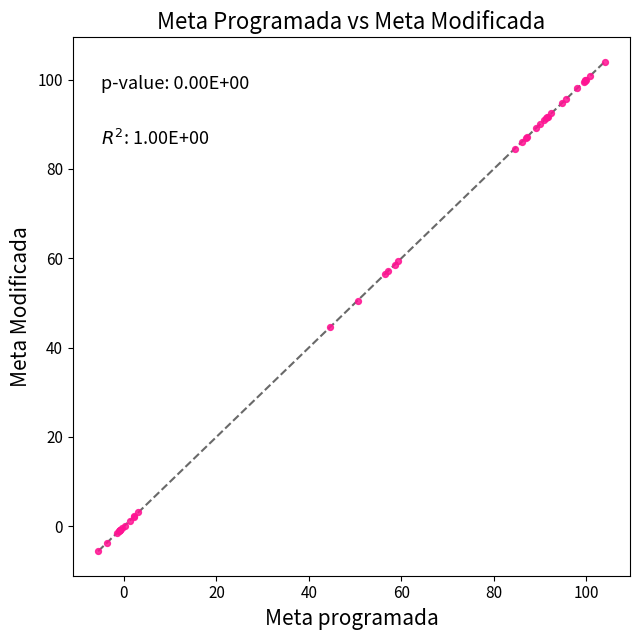

What Y value in the scatter plot is closest to 49?

50.5